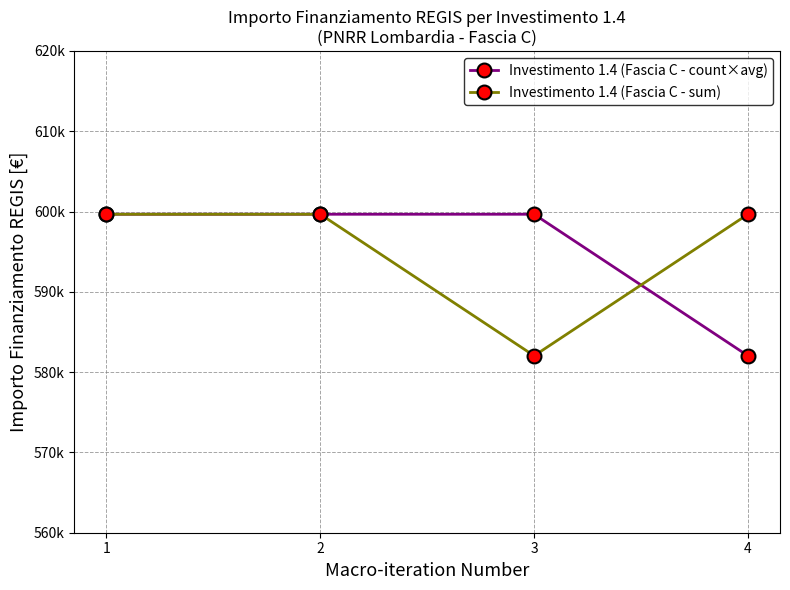

What are all the series names shown in the legend?

Investimento 1.4 (Fascia C - count×avg), Investimento 1.4 (Fascia C - sum)